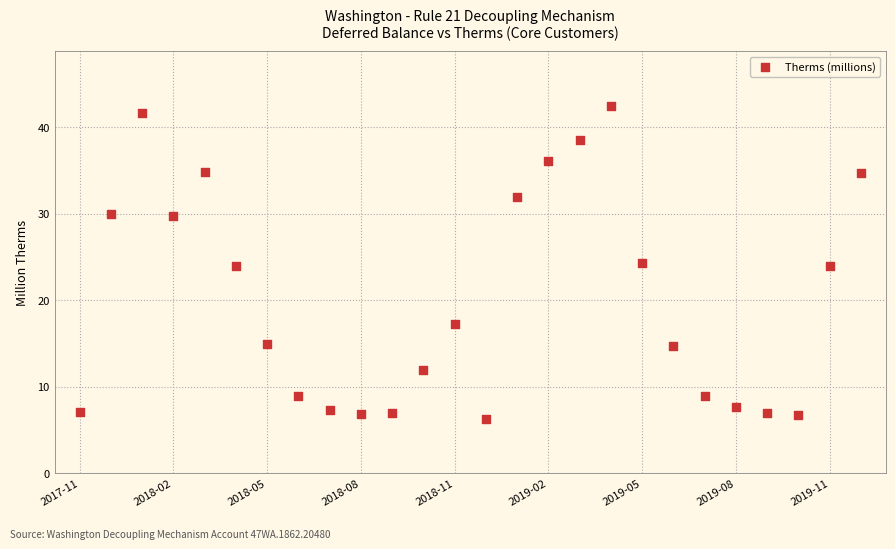

What is the range of Y values (max minus min)?

36.1